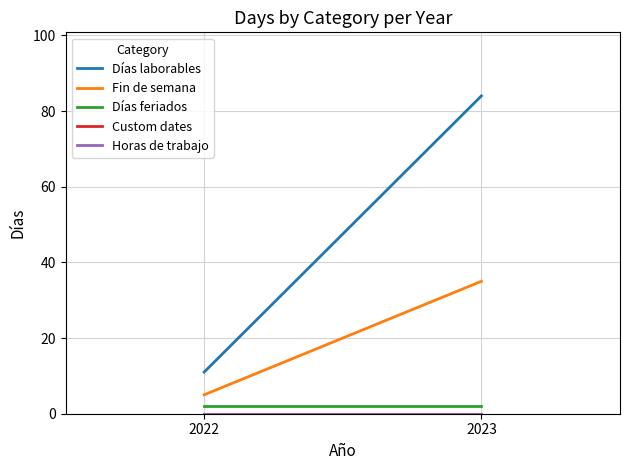

Reading right to left, extract all data points from this chart.

Días laborables: 2023=84	2022=11
Fin de semana: 2023=35	2022=5
Días feriados: 2023=2	2022=2
Custom dates: 2023=0	2022=0
Horas de trabajo: 2023=0	2022=0